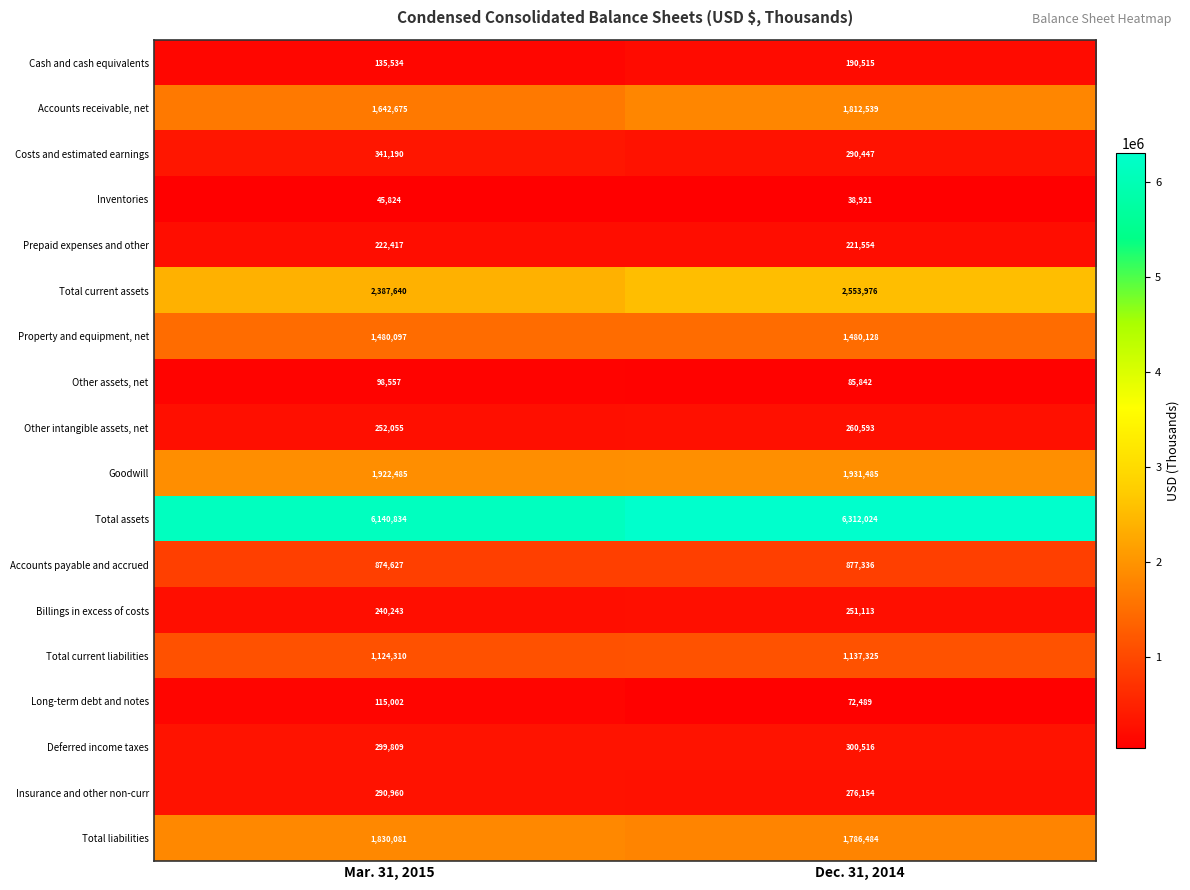

Where is Goodwill nearest to the value 1926985?

Mar. 31, 2015